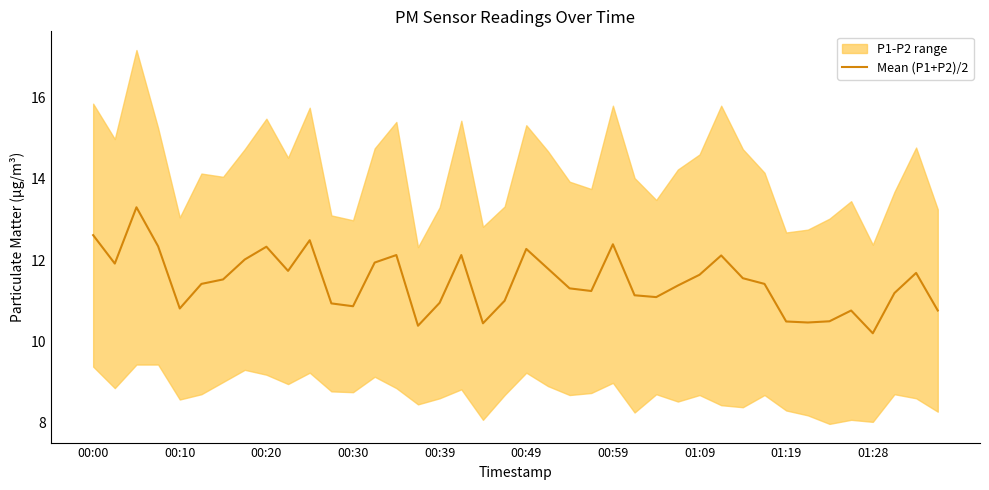

Between 18 and 23, which is larger?

23